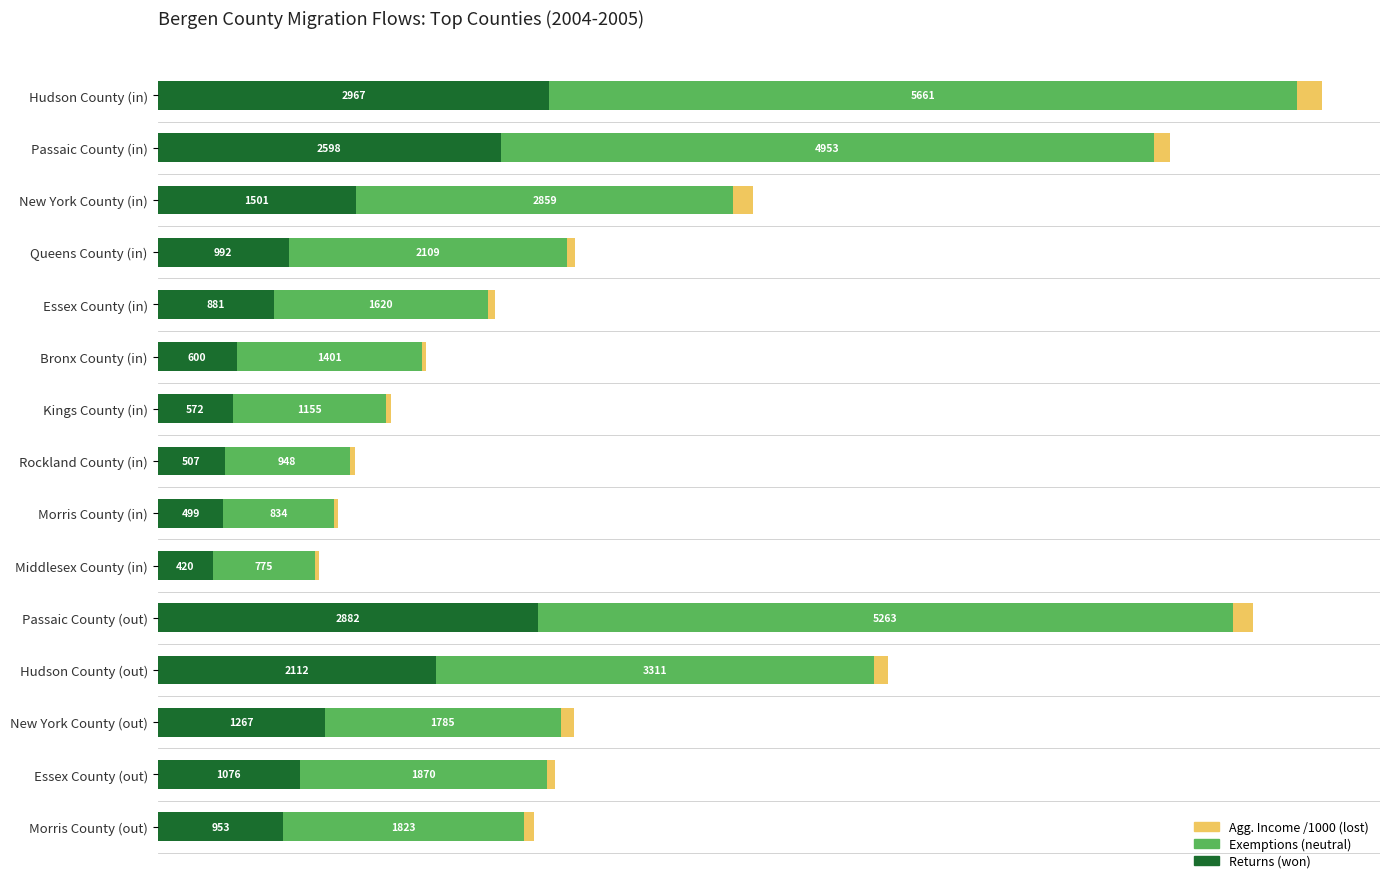

At which category is the sum across all series the highest?

Hudson County (in)